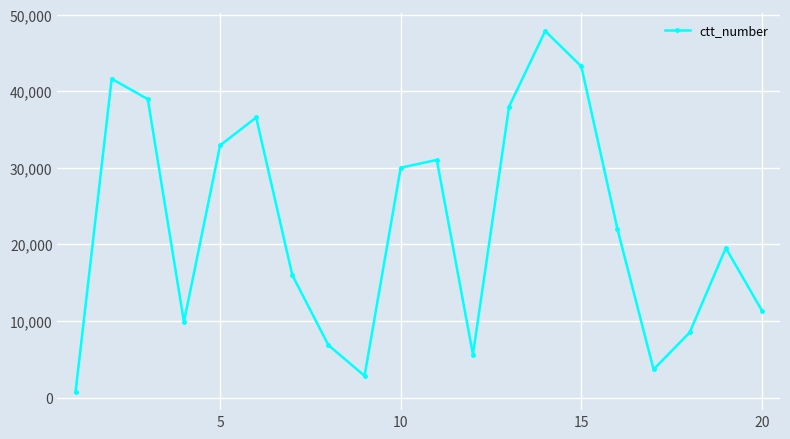

True or false: the data has more than 1 interior local peaks.

True